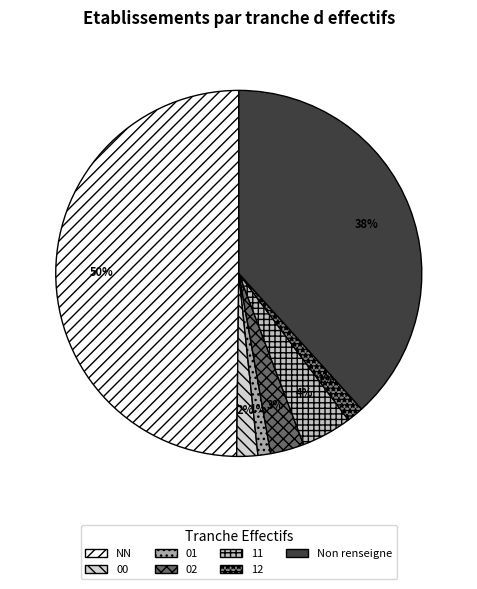

To the nearest percent, what percentage of the pie is 02?

3%